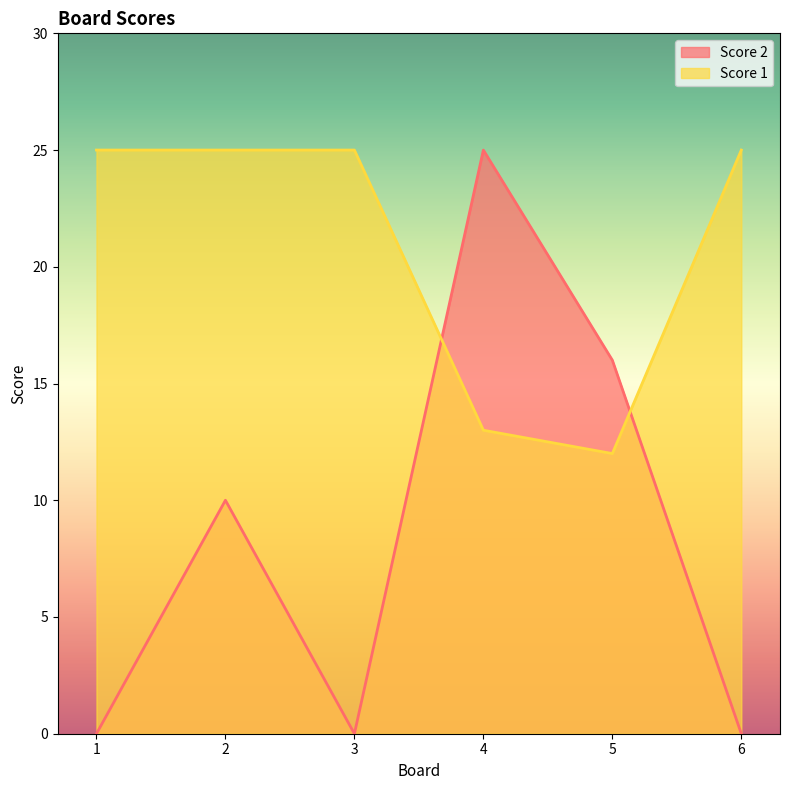

Reading left to right, extract all data points from this chart.

Score 2: 1=0	2=10	3=0	4=25	5=16	6=0
Score 1: 1=25	2=25	3=25	4=13	5=12	6=25